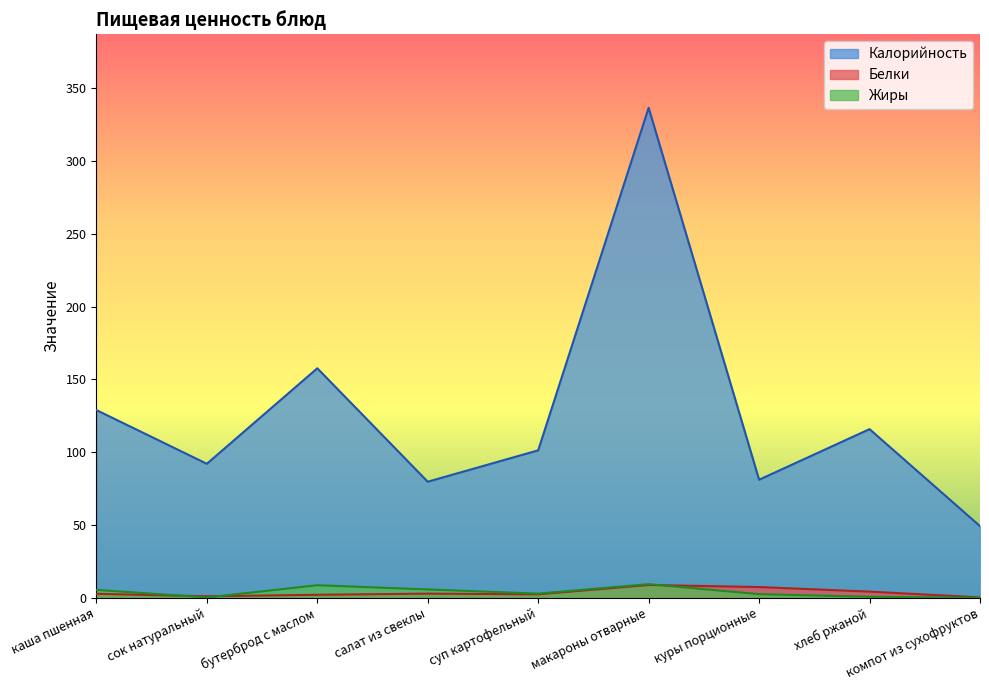

How many series are shown in this chart?

3